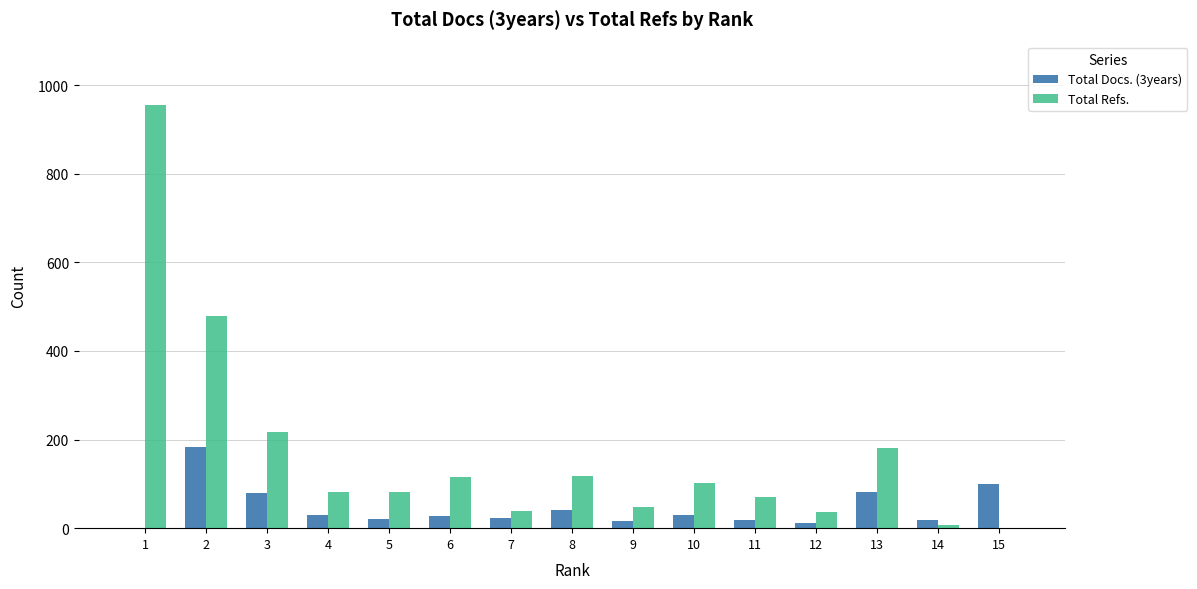

Which series has the largest total across all categories?

Total Refs.